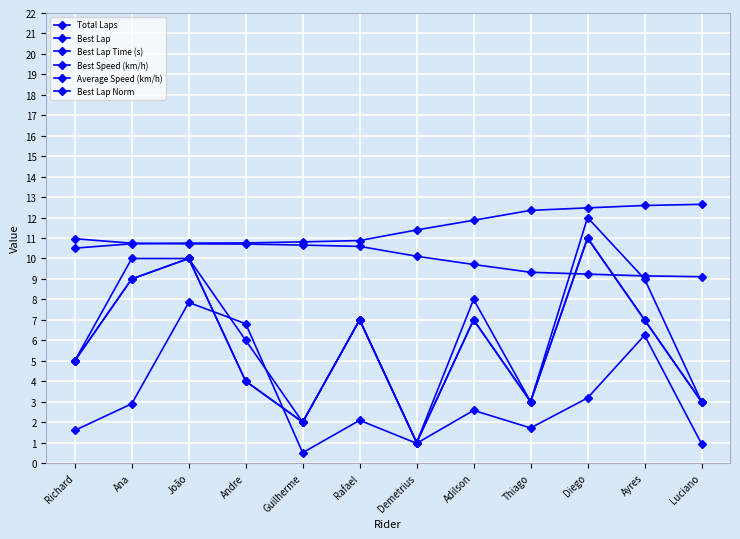

True or false: Total Laps and Best Lap intersect in this chart.

False